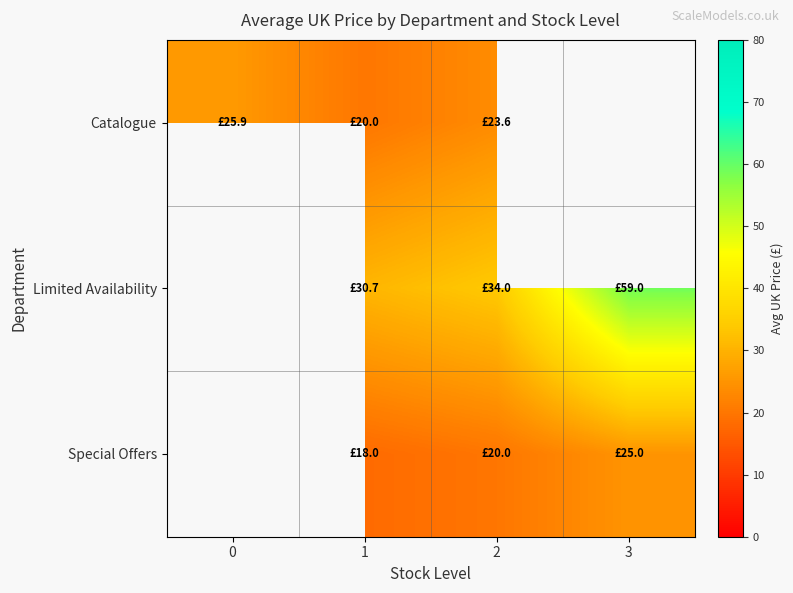

How many series are shown in this chart?

3